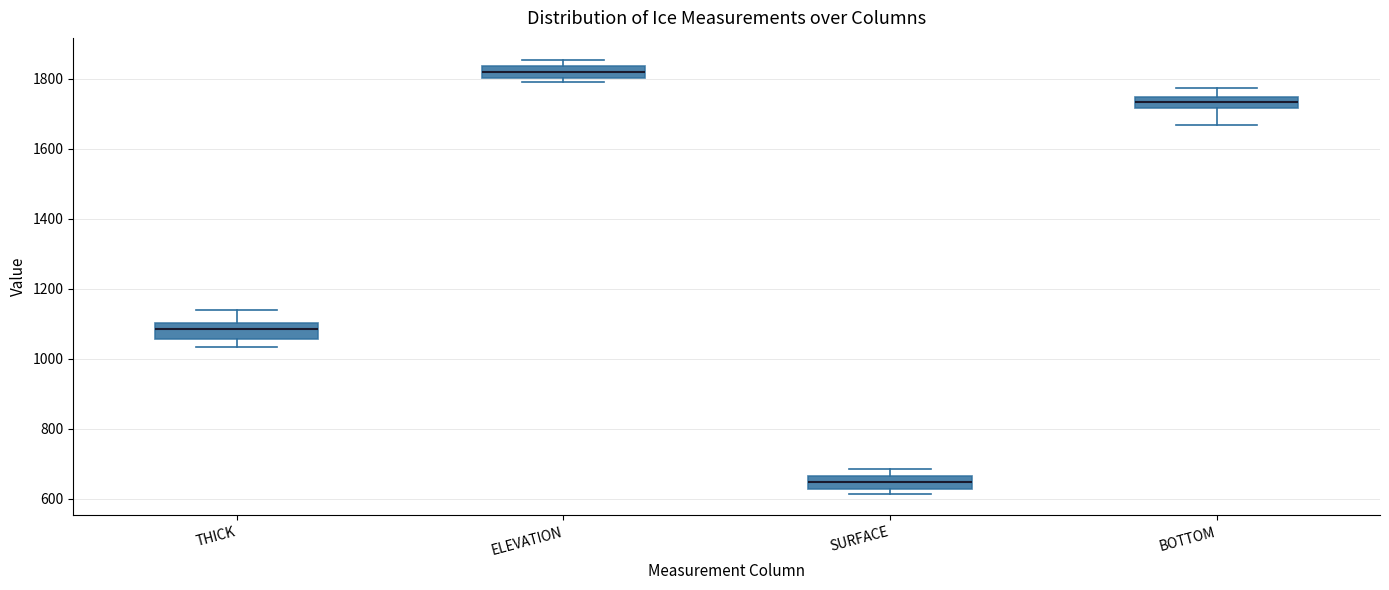

Reading left to right, read every box against the y-axis: the position of its median line, the range the box covers, and the ends of its whiskers. The values are not printed on the chart, so give them approximately, as read against the axis.

THICK: median 1080, box 1060 to 1100, whiskers 1040 to 1140
ELEVATION: median 1820, box 1800 to 1840, whiskers 1800 (just below the box's lower edge) to 1860
SURFACE: median 640, box 620 to 660, whiskers 620 (just below the box's lower edge) to 680
BOTTOM: median 1740 (inside the box), box 1720 to 1740, whiskers 1660 to 1780